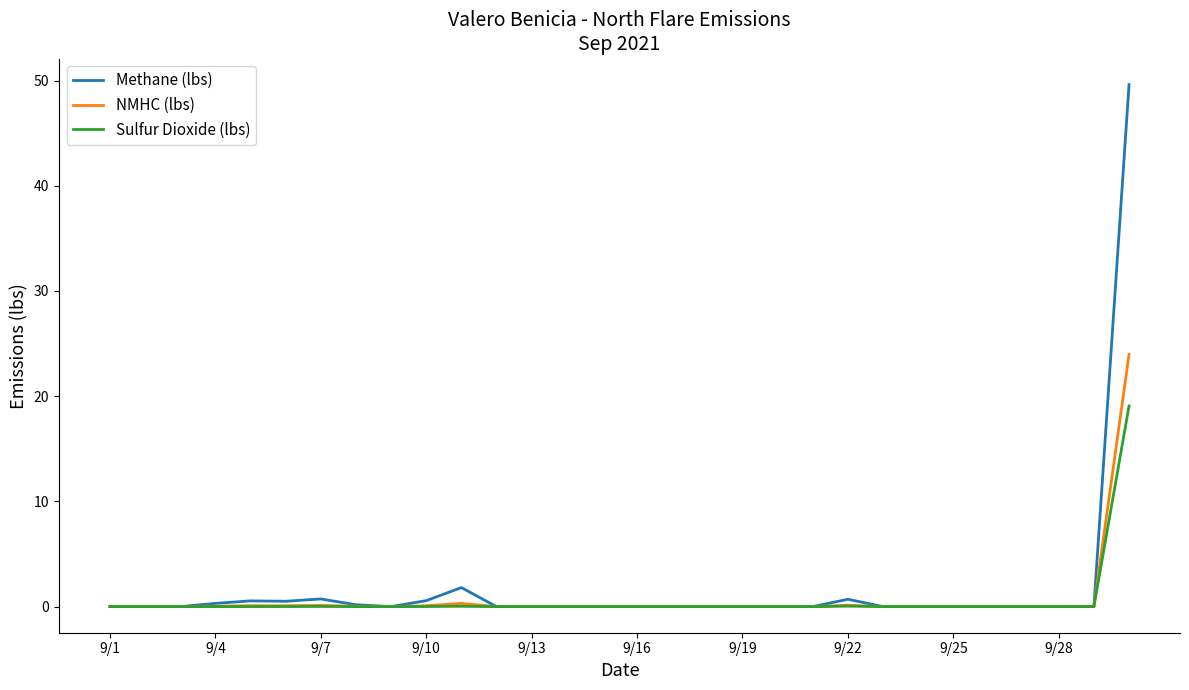

What are all the series names shown in the legend?

Methane (lbs), NMHC (lbs), Sulfur Dioxide (lbs)